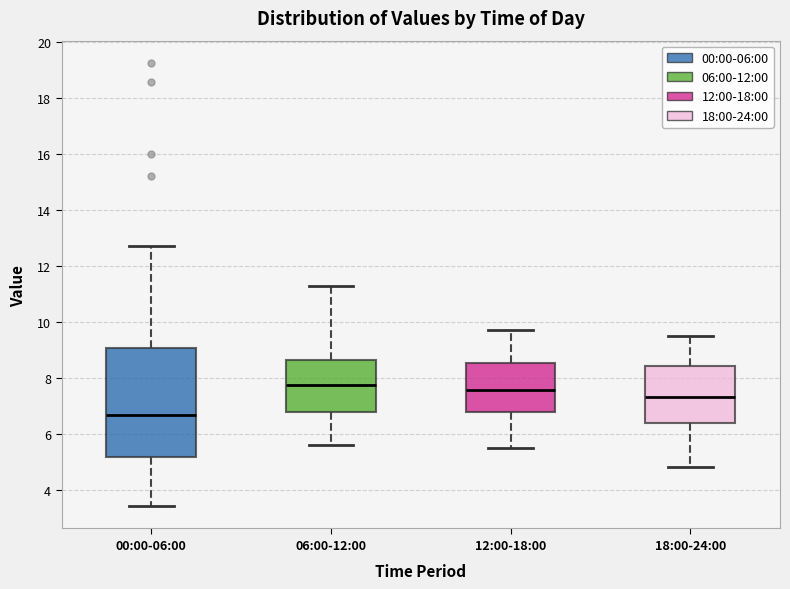

Where is the lower edge of the box for 00:00-06:00 on the y-axis? The values are not printed on the chart, so give them approximately, as read against the axis.

5.2